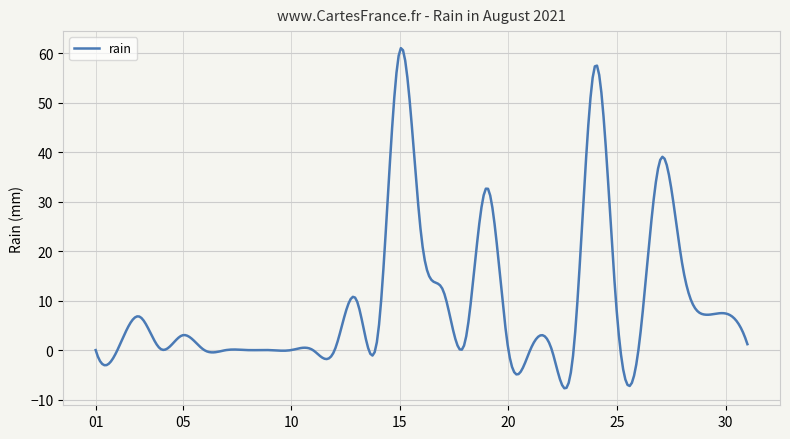

What is the maximum value shown in the chart?

61.1